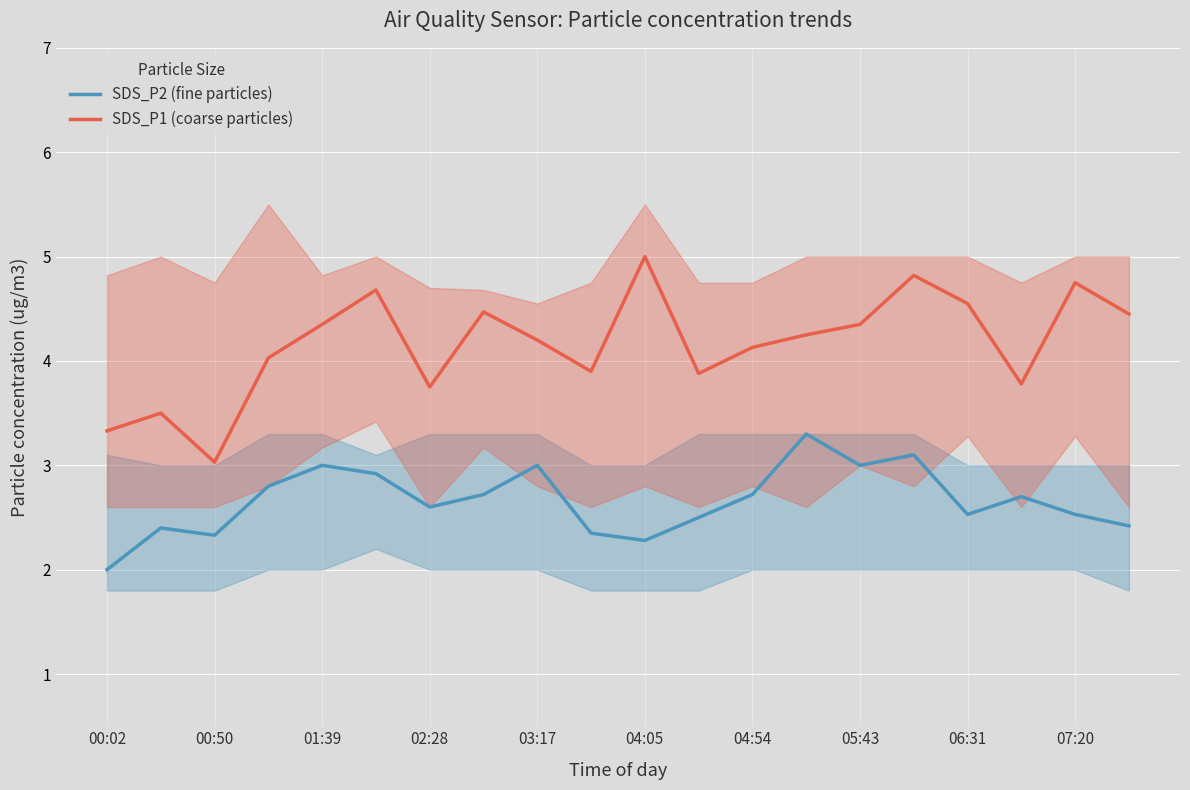

The SDS_P1 (coarse particles) series shows 0.7 at 00:50. True or false?

False